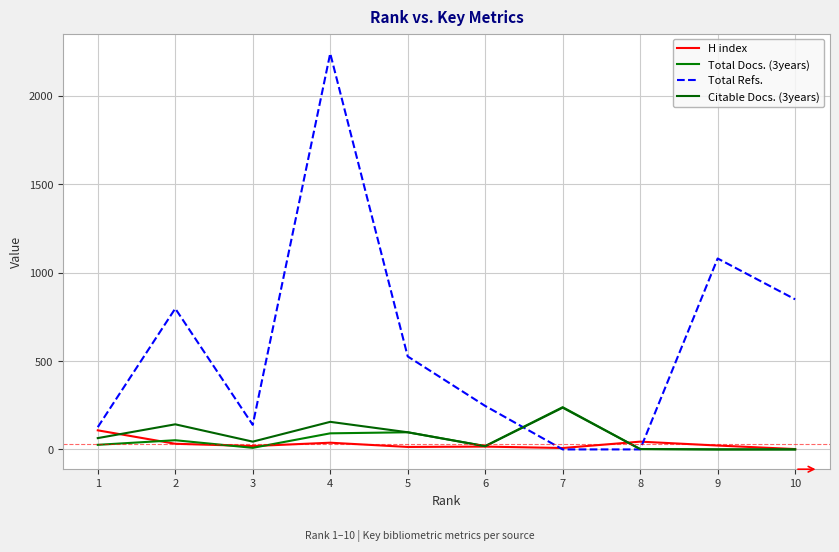

What is the value of the Citable Docs. (3years) point at the 7th from the left?

236